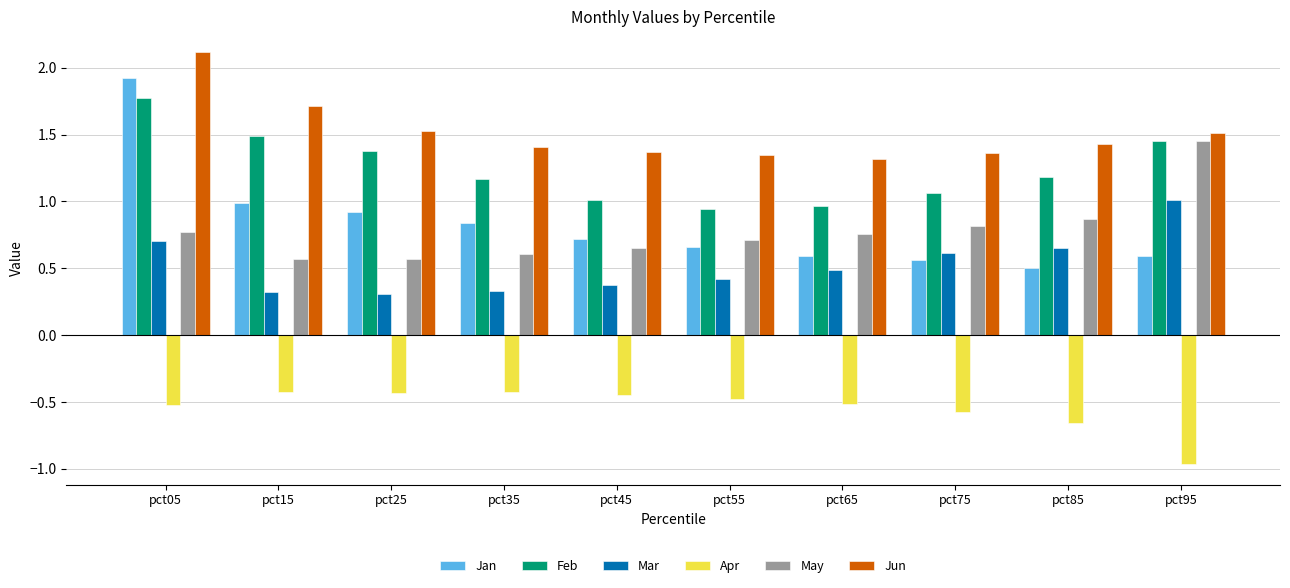

Does the chart contain stacked bars?

No